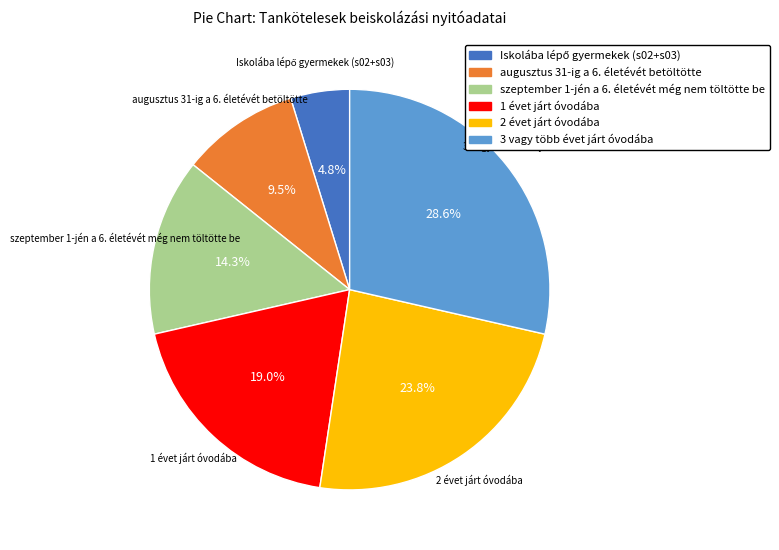

Do augusztus 31-ig a 6. életévét betöltötte and 2 évet járt óvodába together represent more than half of the pie?

No